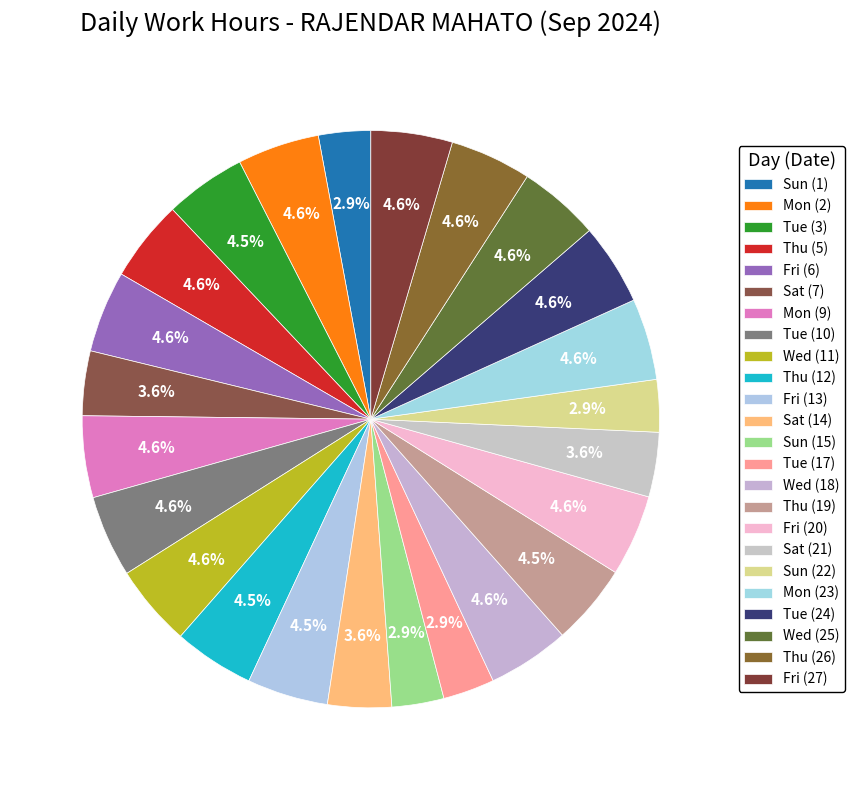

Count the number of slices in the pie.

24